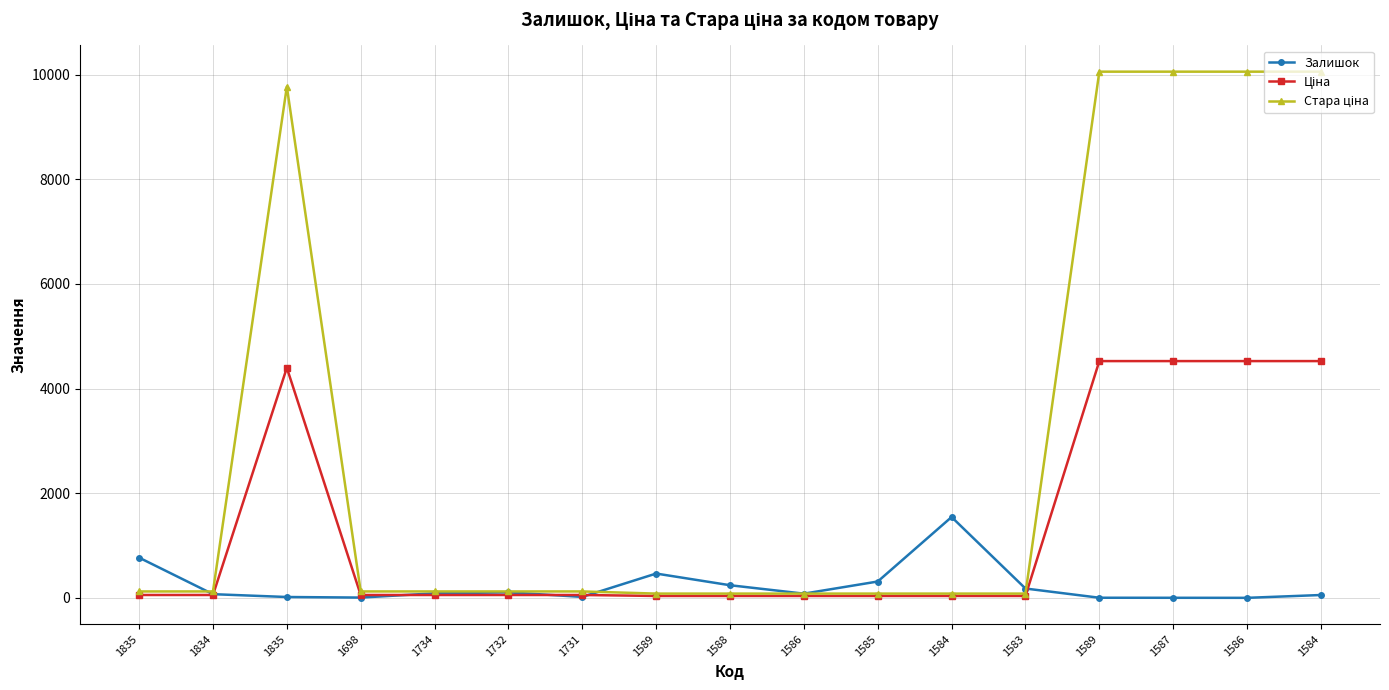

Between 1586 and 1584, which is larger?

1584